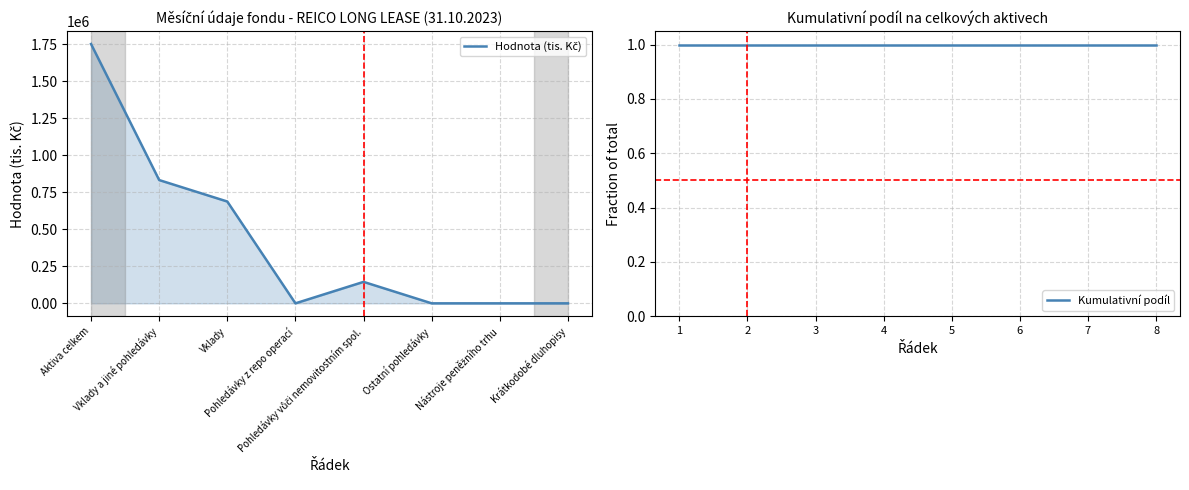

List the labels in order of Kumulativní podíl value, smallest first.

1, 2, 3, 4, 5, 6, 7, 8